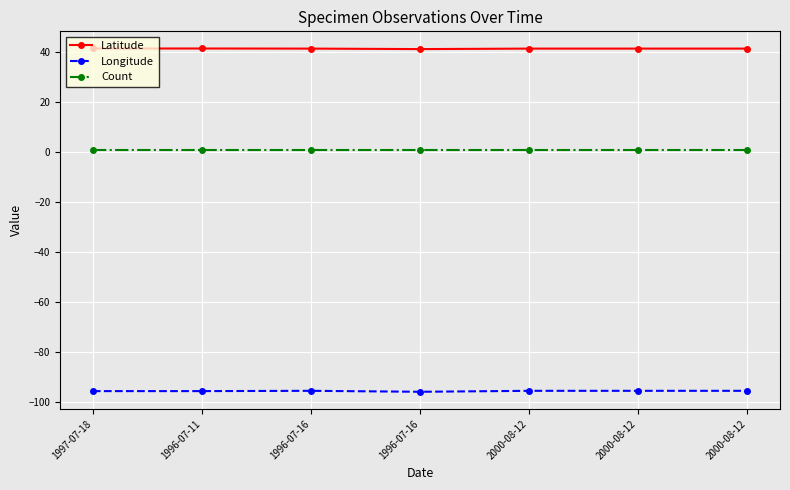

True or false: Longitude has a value of -95.5 at 2000-08-12.

True